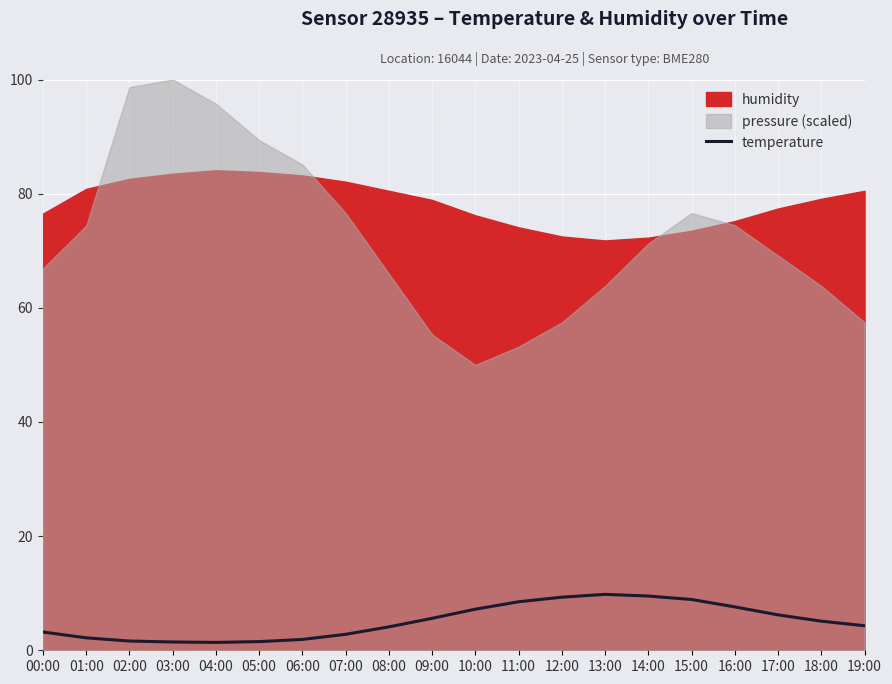

Reading left to right, what are all the values shown in this chart?

3.2	2.2	1.6	1.4	1.4	1.5	1.9	2.8	4.1	5.6	7.2	8.5	9.3	9.8	9.5	8.9	7.6	6.2	5.1	4.3